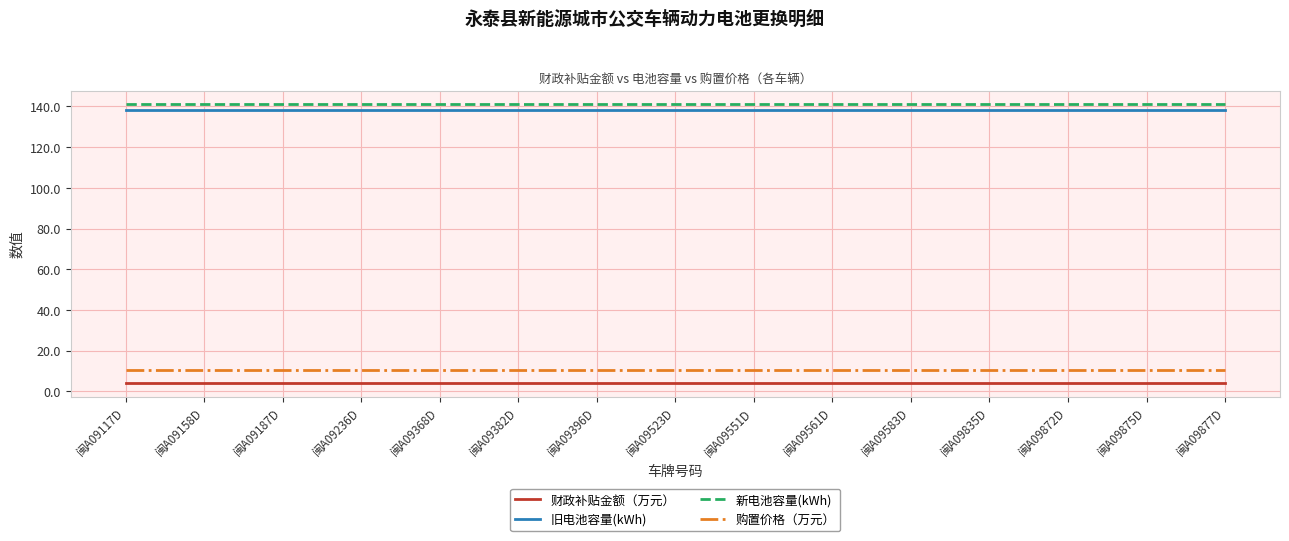

Is the value of 旧电池容量(kWh) at 闽A09382D greater than the value of 财政补贴金额（万元） at 闽A09877D?

Yes